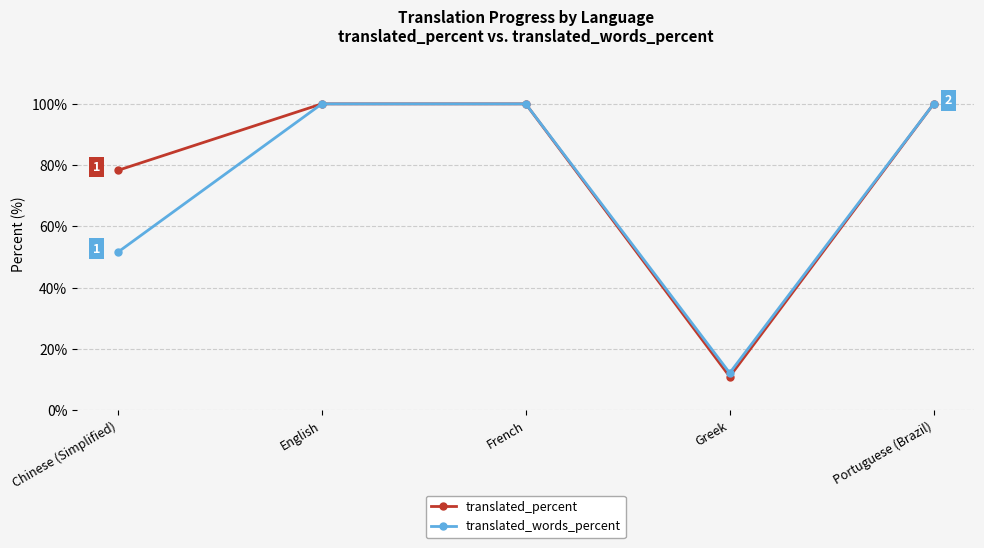

The value of translated_percent at Greek is 11.0. True or false?

True